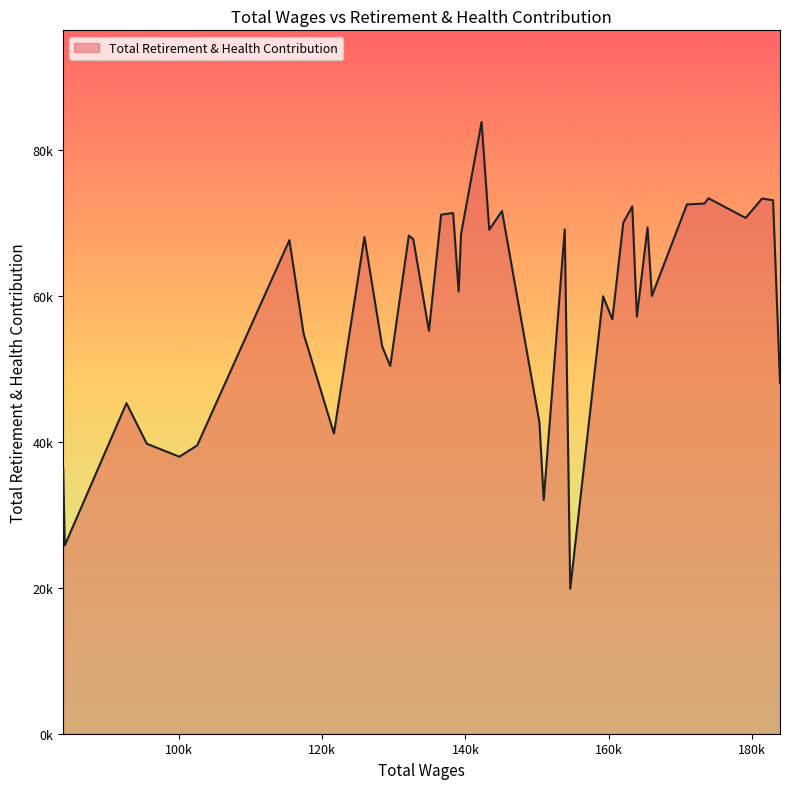

List the labels in order of value, largest first.

142249, 173932, 181414, 182951, 173381, 170923, 163294, 145099, 138275, 136599, 179126, 162040, 165424, 153860, 143318, 139380, 132088, 125890, 132711, 115413, 139047, 166032, 159220, 163932, 160508, 134897, 117395, 128376, 129495, 183921, 92659, 150324, 121630, 95501, 102542, 100045, 83819, 150923, 84045, 154628